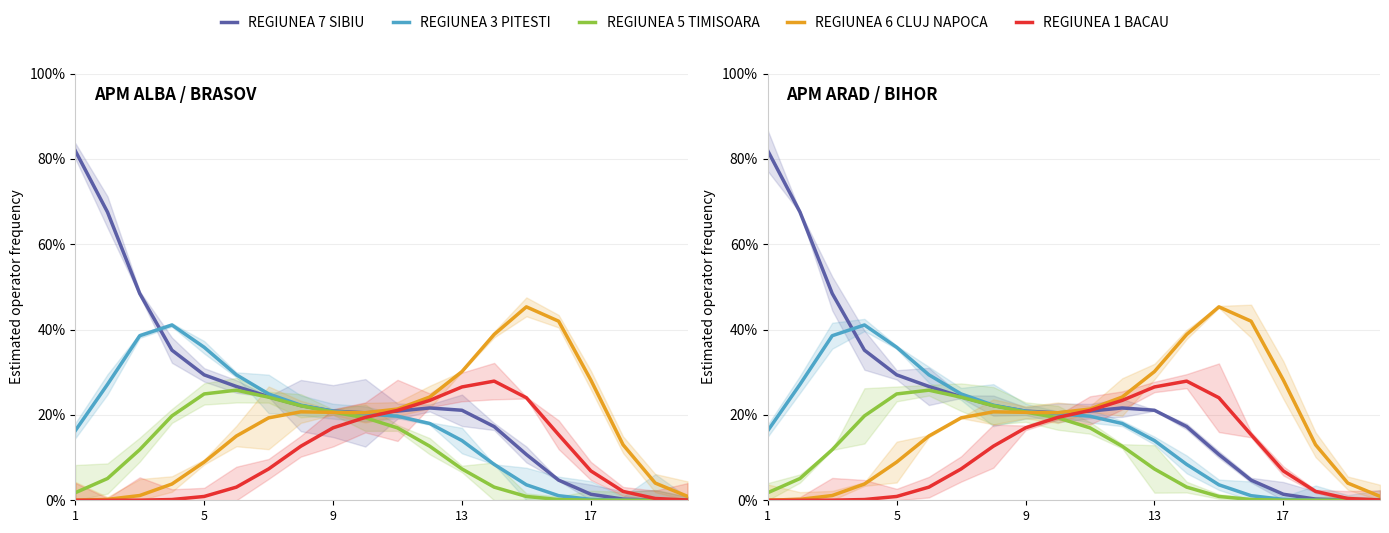

What is the difference between the second highest and minimum values in the REGIUNEA 7 SIBIU series?

67.5